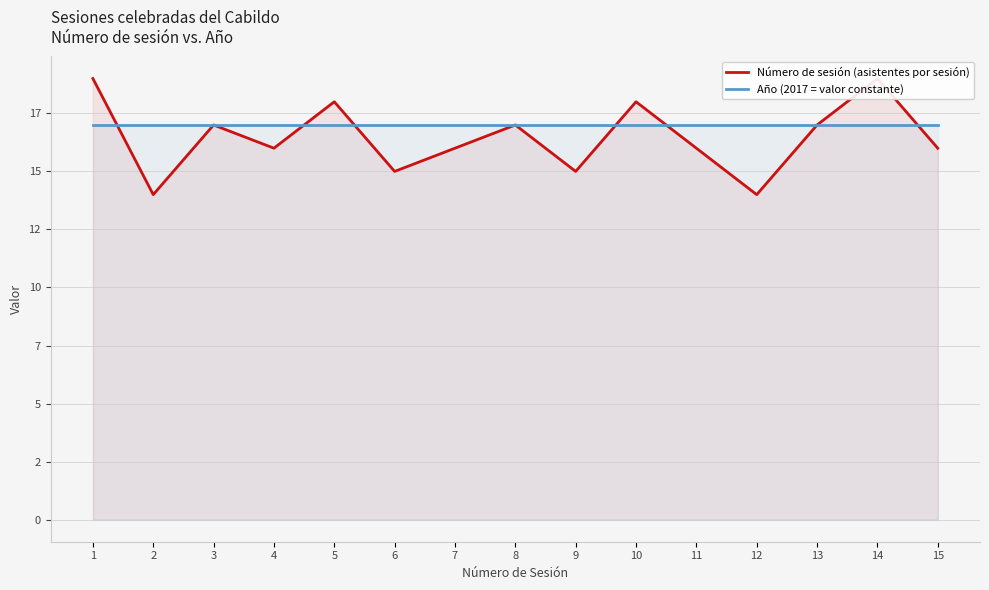

Which series has the largest total across all categories?

Año (2017 = valor constante)